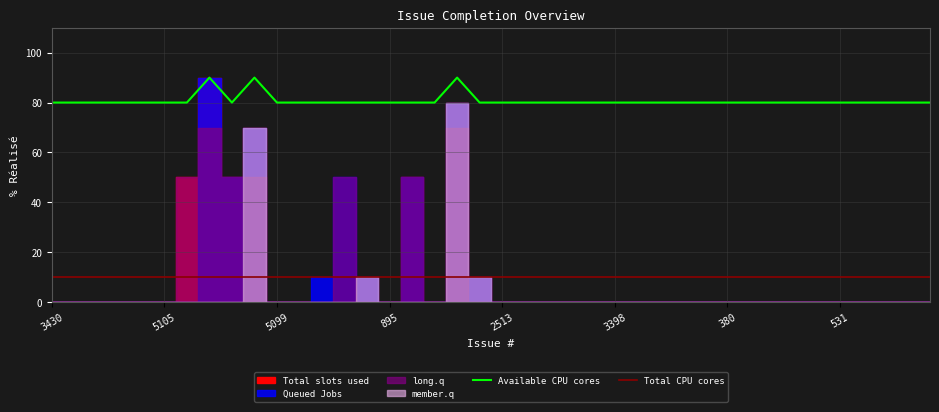

Does the chart display data point markers on the line(s)?

No